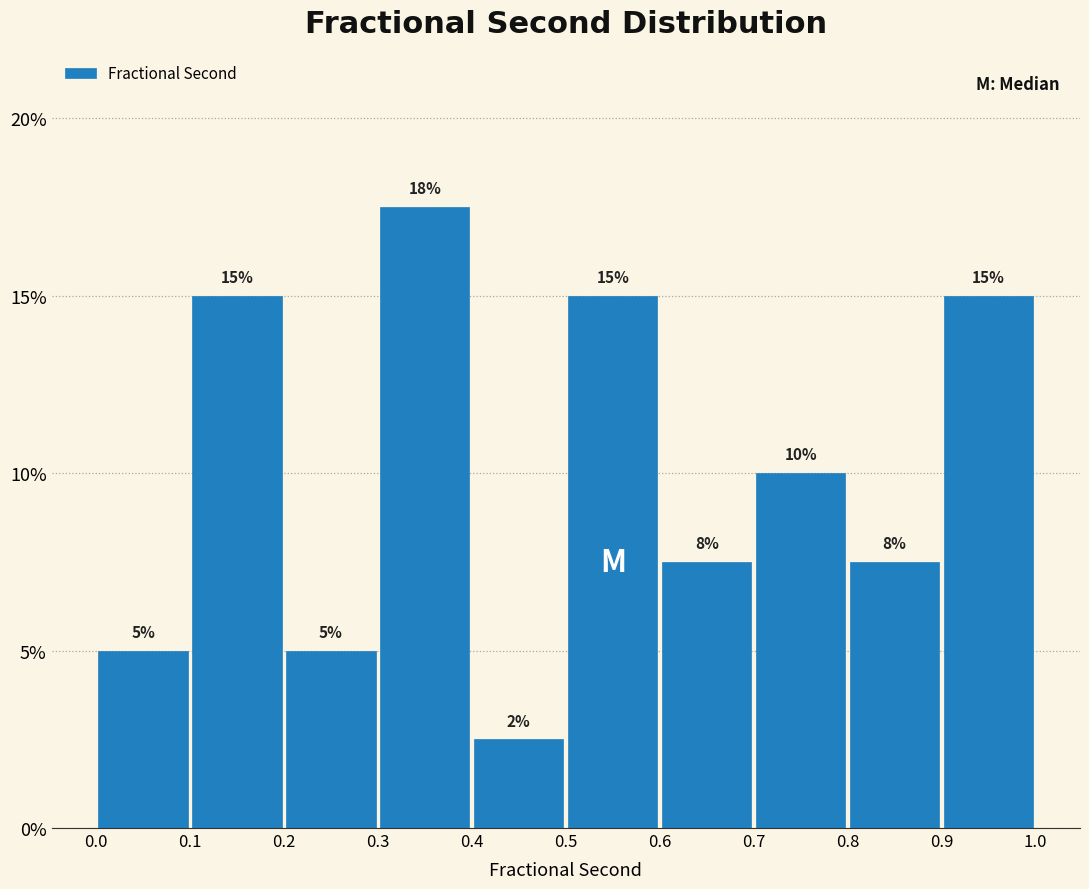

Which range on the x-axis has the tallest bar?

0.3 to 0.4